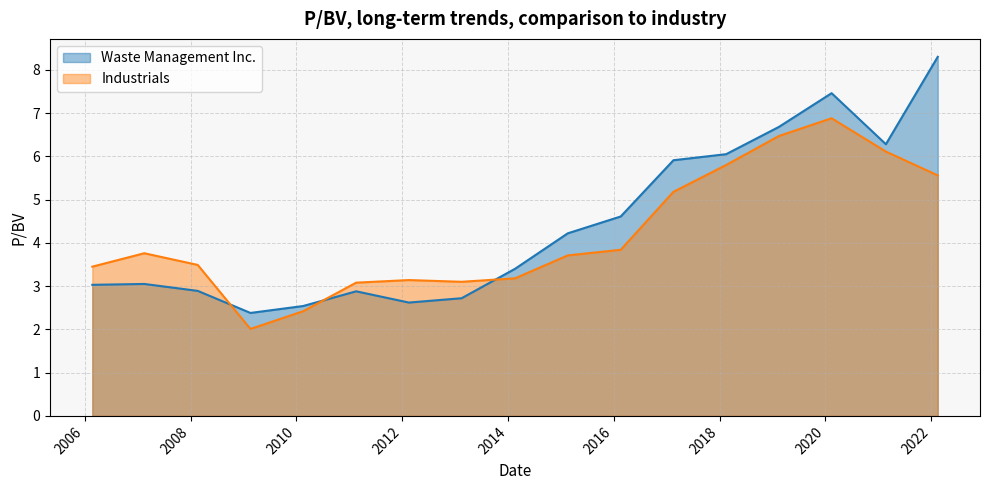

True or false: Waste Management Inc. has a value of 6.7 at 2019-02-14.

True